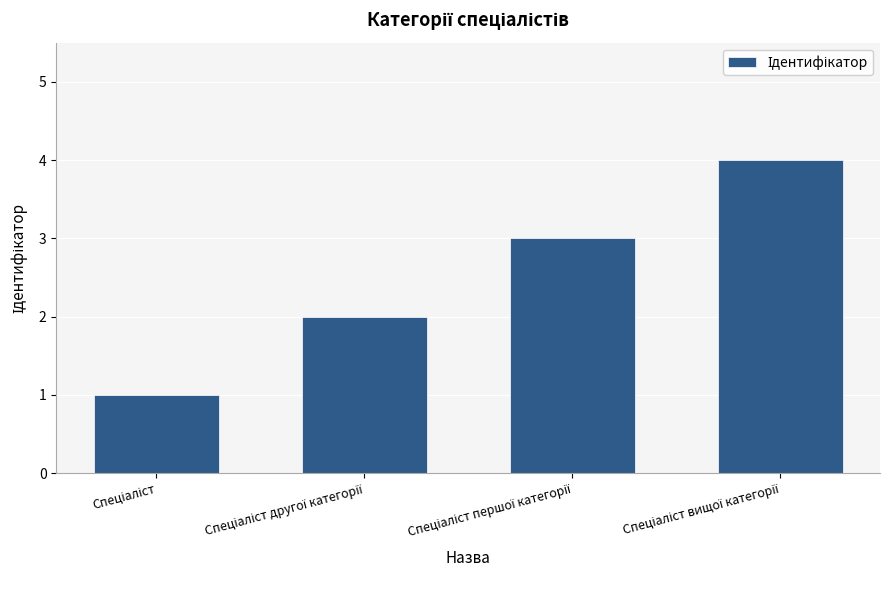

What is the maximum value shown in the chart?

4